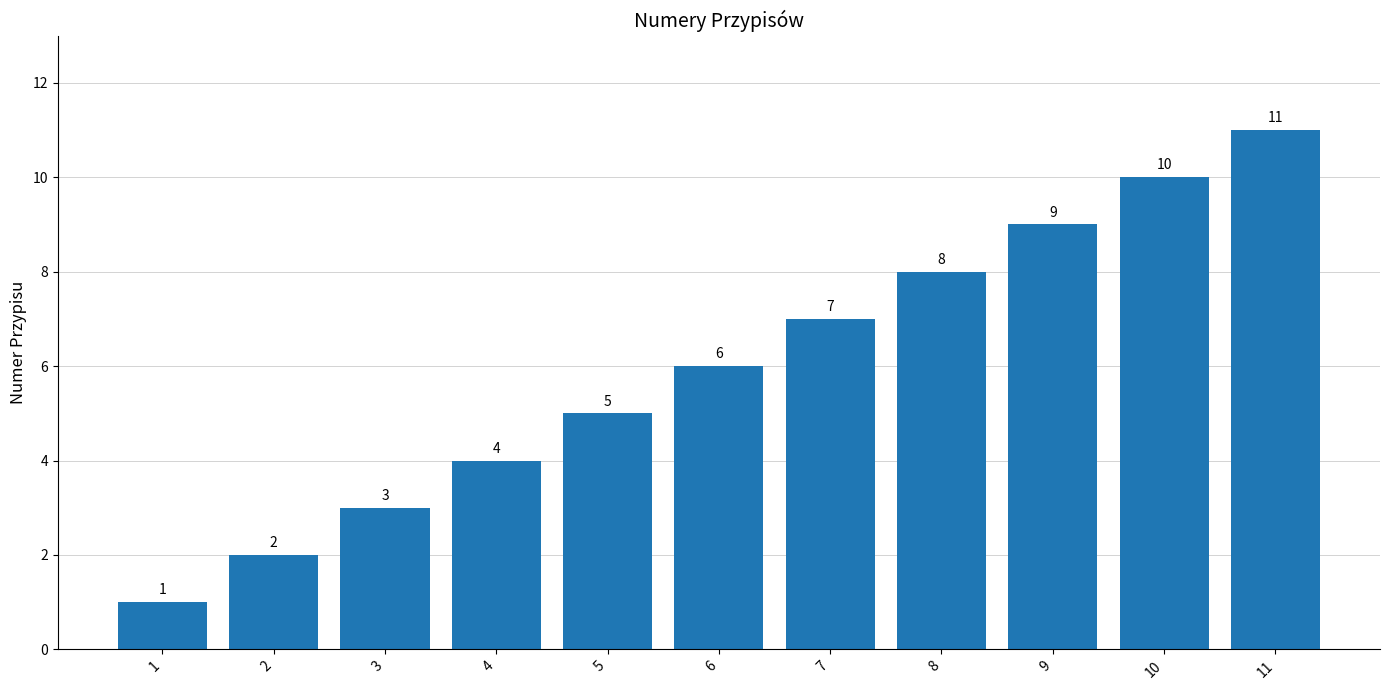

How many values are below 6?

5